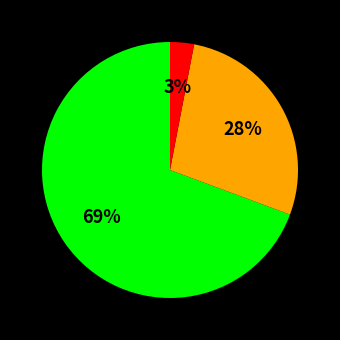

To the nearest percent, what is the difference between the largest and smallest slice percentages?

66%